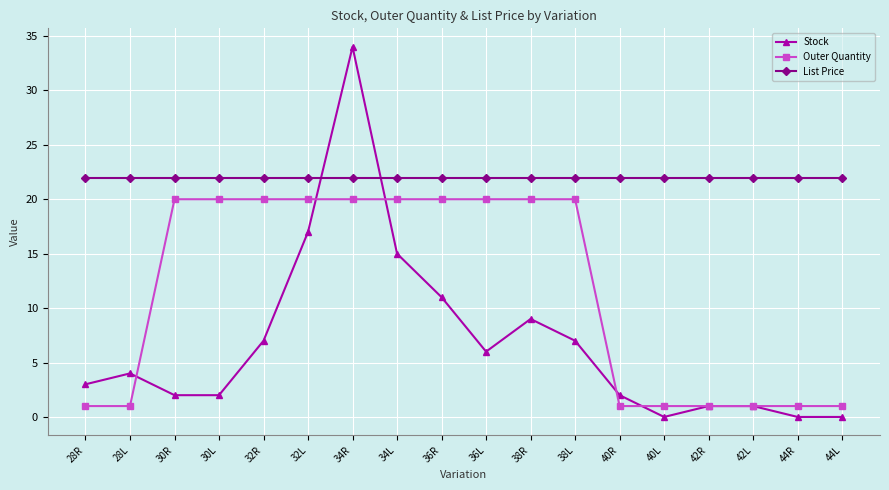

Which series has the largest total across all categories?

List Price